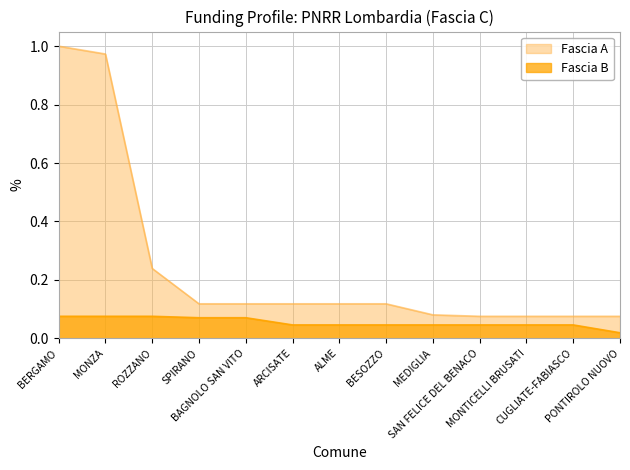

True or false: Fascia A has a value of 1.6 at MONZA.

False